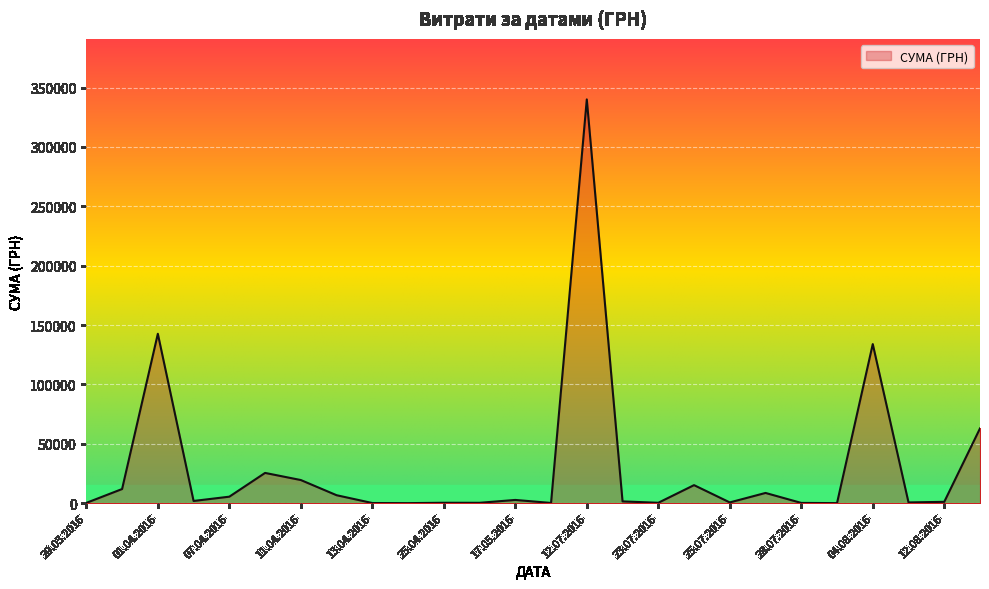

What is the maximum value shown in the chart?

340053.3